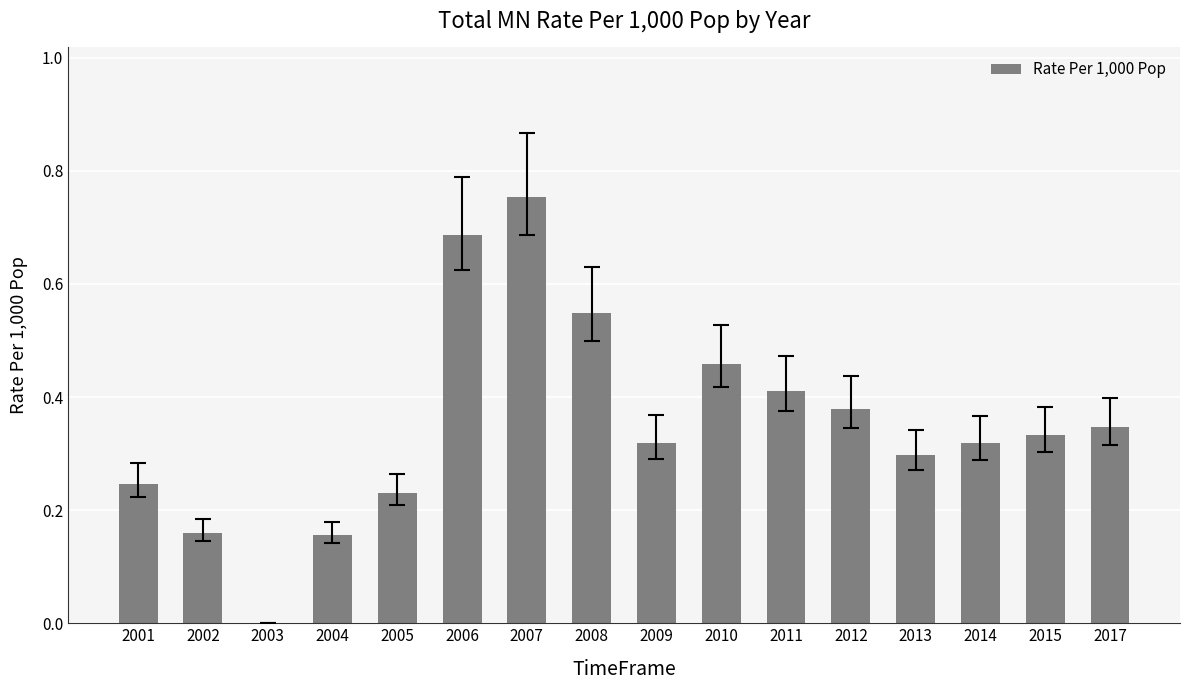

What is the sum of the values at 2007 and 2014?

1.1